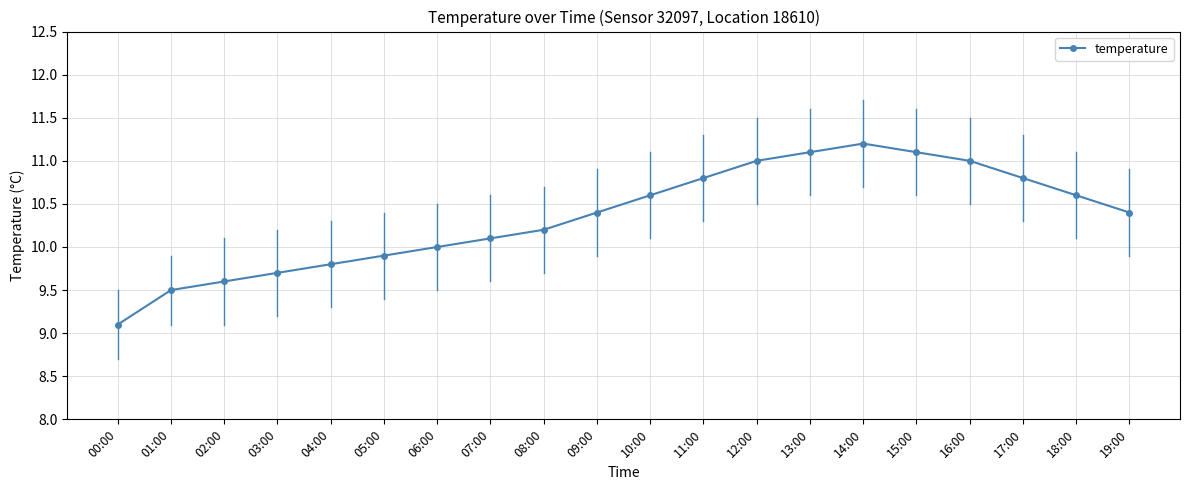

What is the label of the 9th point from the right?

11:00